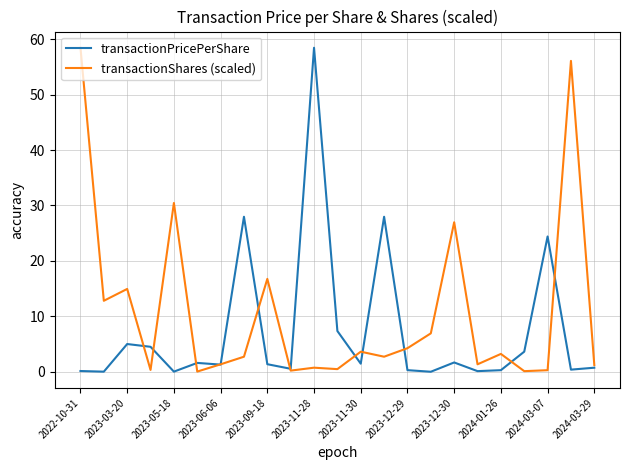

What is the greatest value displayed?

58.5